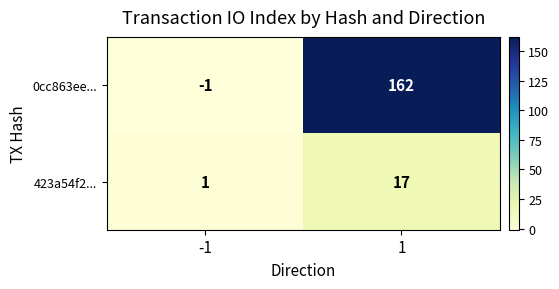

What is the approximate value of 423a54f2... at 1?

17